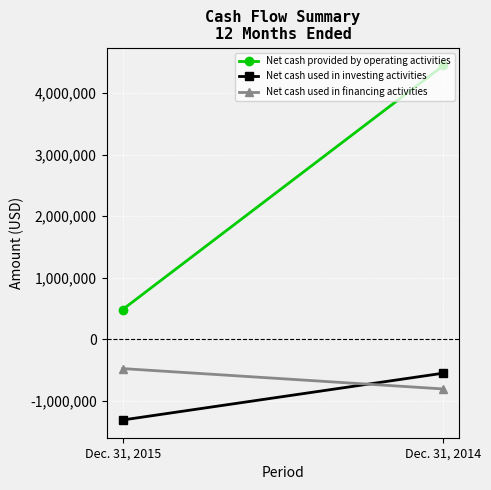

What is the value of the Net cash provided by operating activities point at the 2nd from the left?

4448000